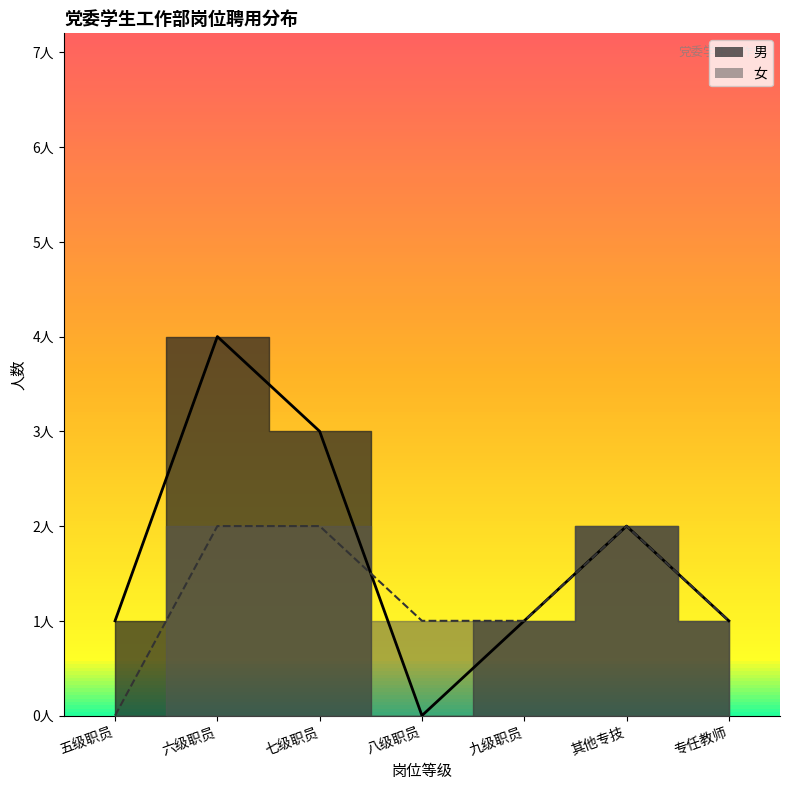

At which category is the sum across all series the highest?

六级职员